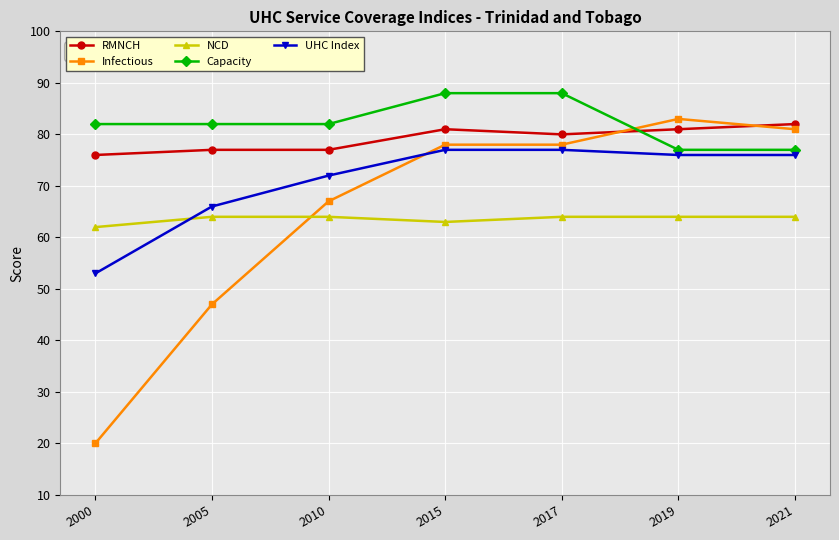

Which series has the widest spread of values?

Infectious